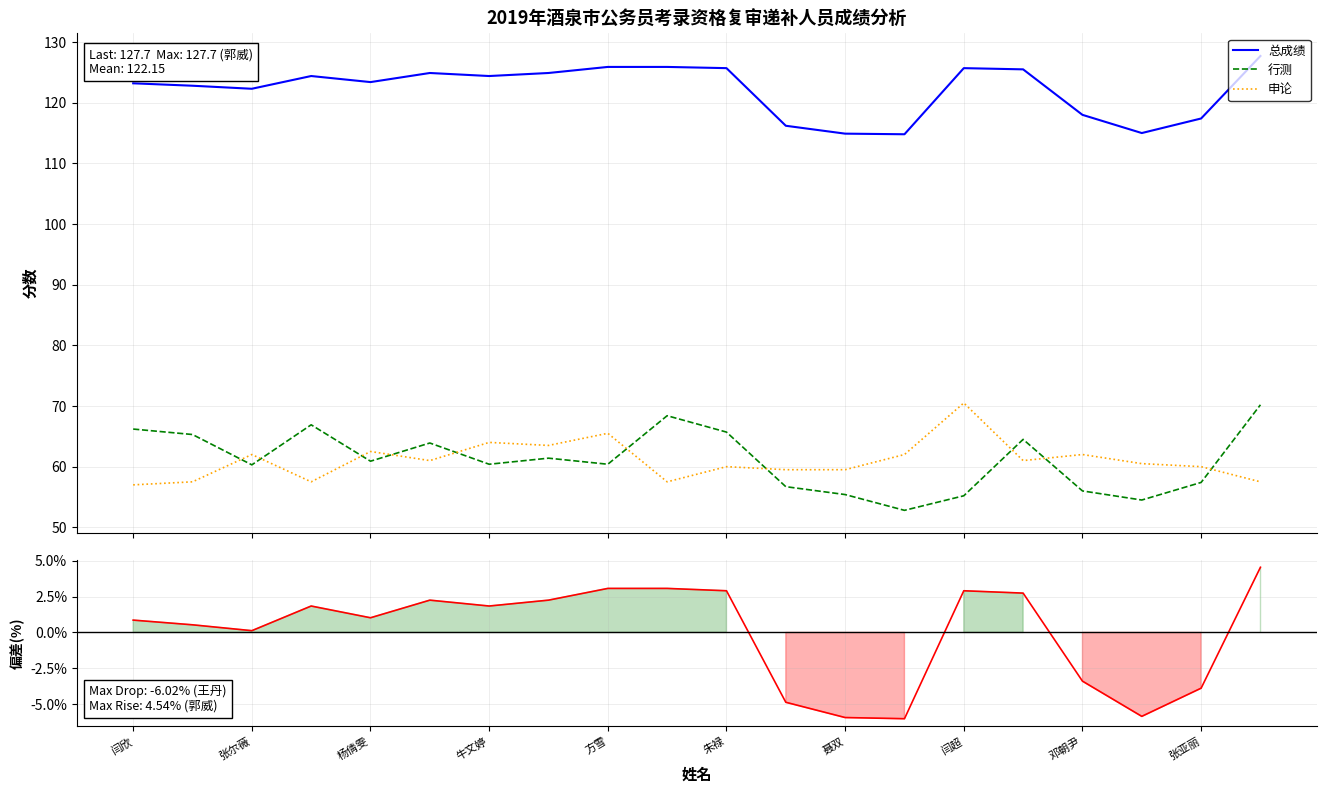

True or false: 行测 and 总成绩 intersect in this chart.

False